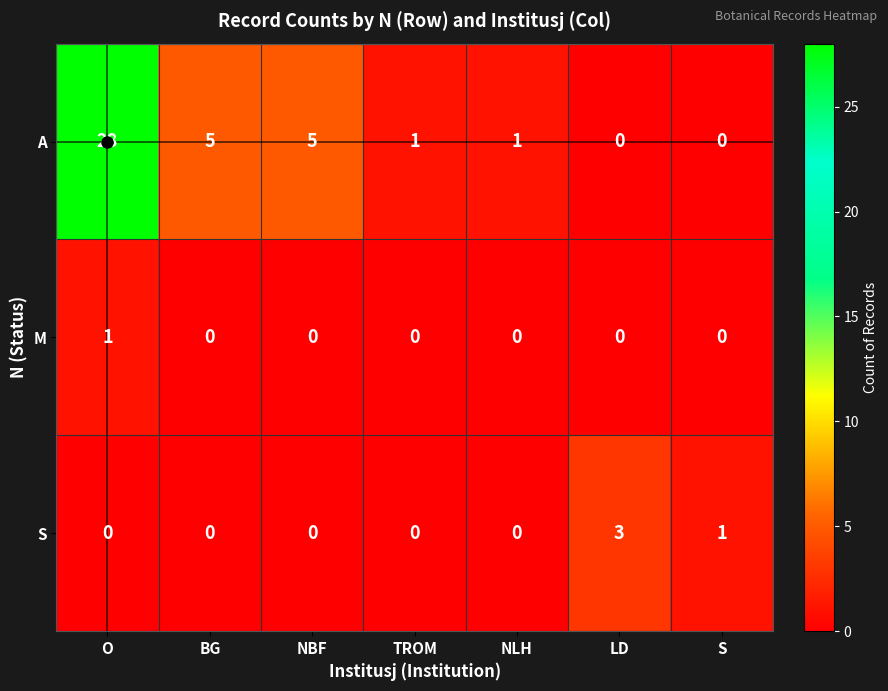

The value of S at NLH is 2. True or false?

False